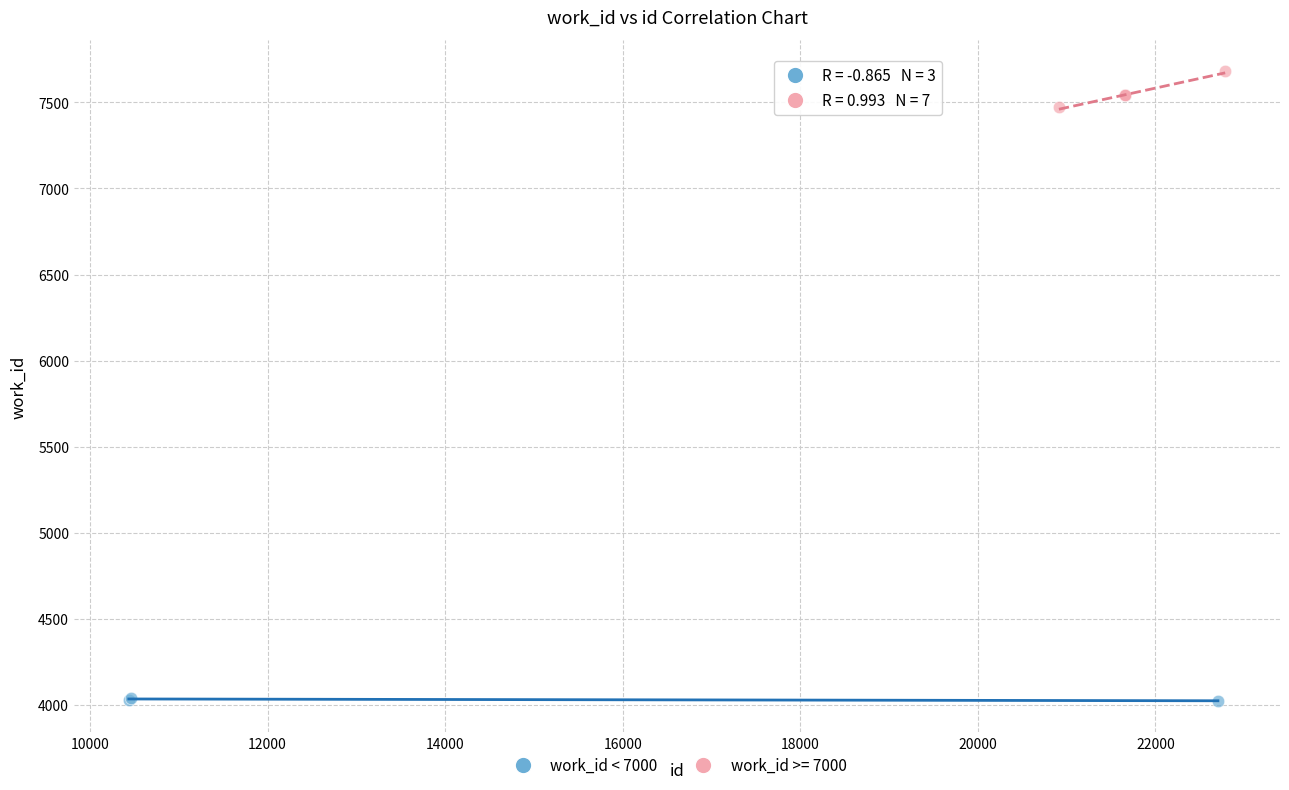

Which series reaches the maximum Y coordinate?

work_id >= 7000